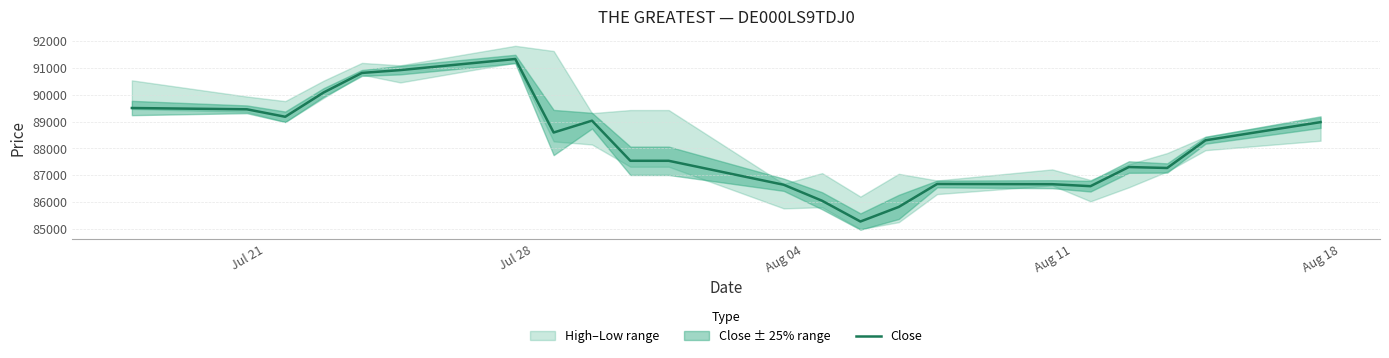

What is the minimum value for Close?

85275